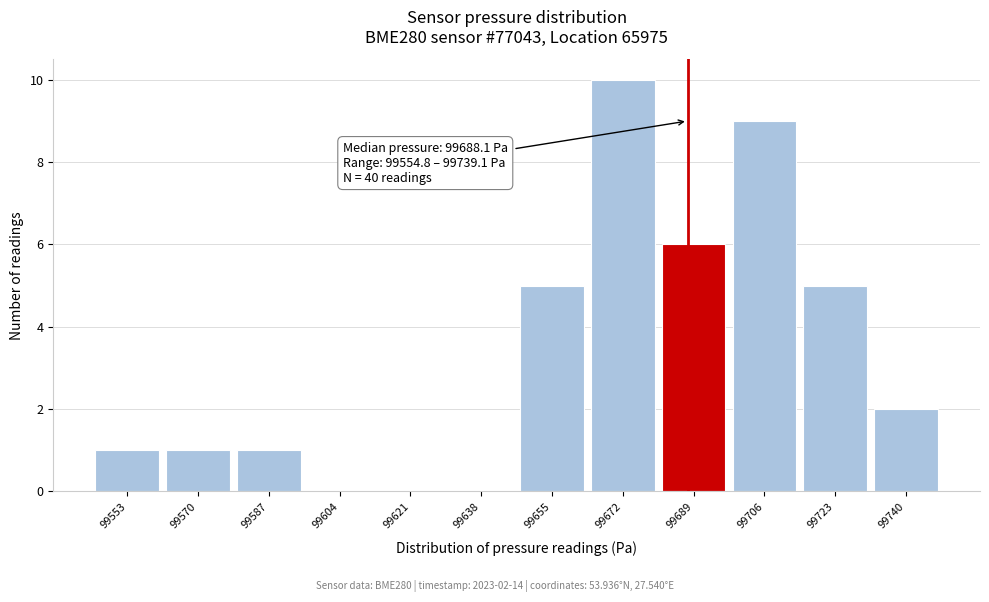

Over which range of the x-axis is the bar tallest?

99664 to 99682